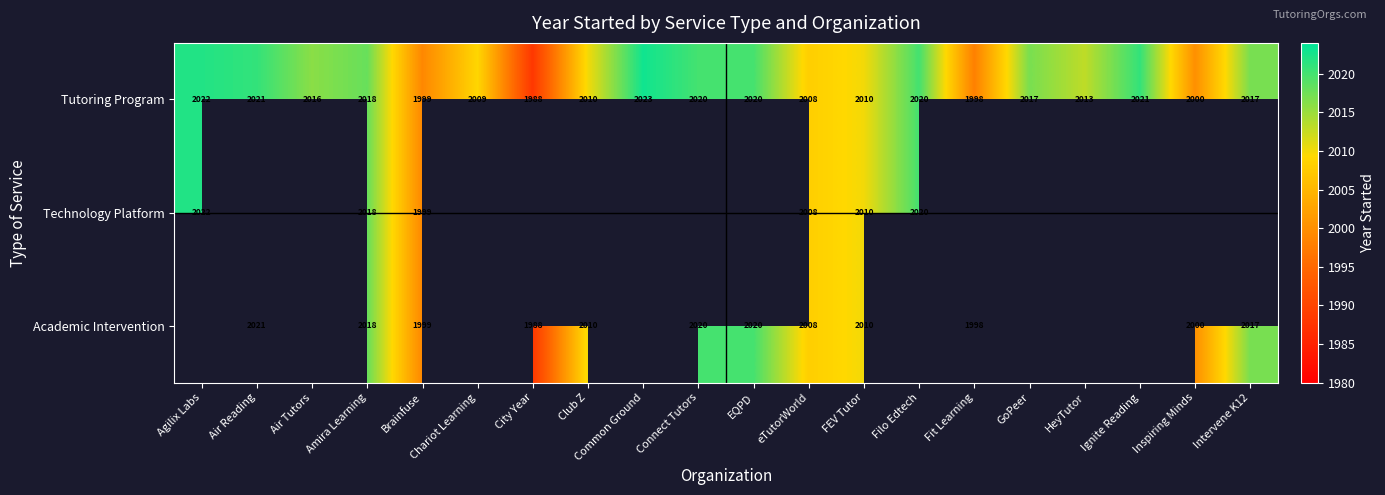

At which label is Tutoring Program closest to 2005?

eTutorWorld